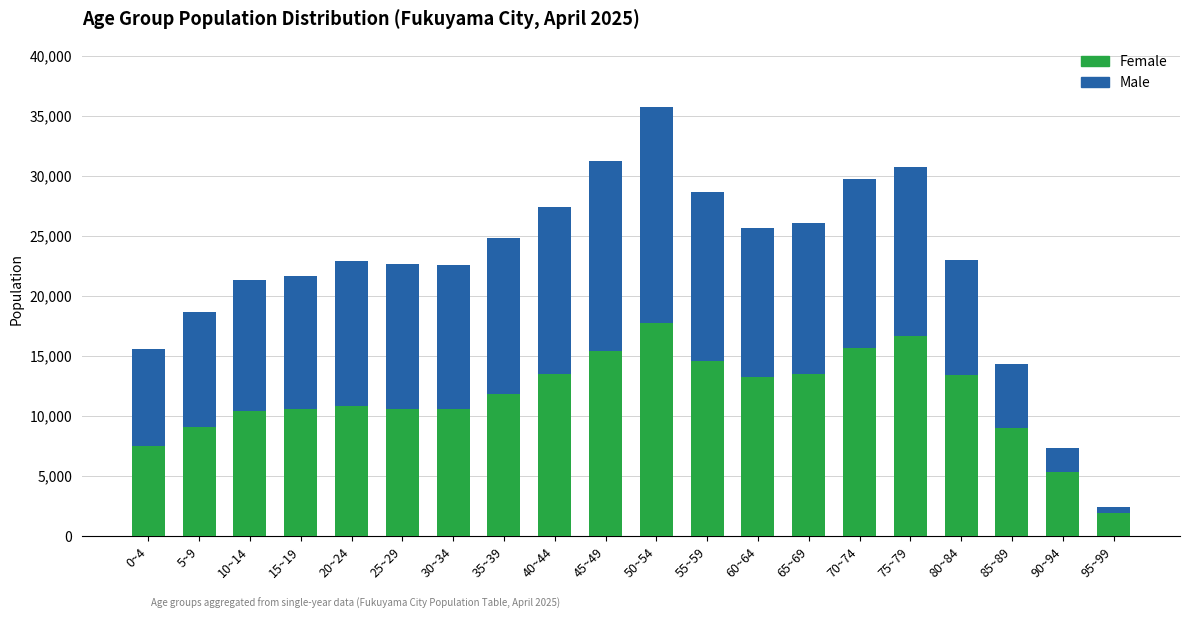

Which category has the lowest value in the Female series?

95~99